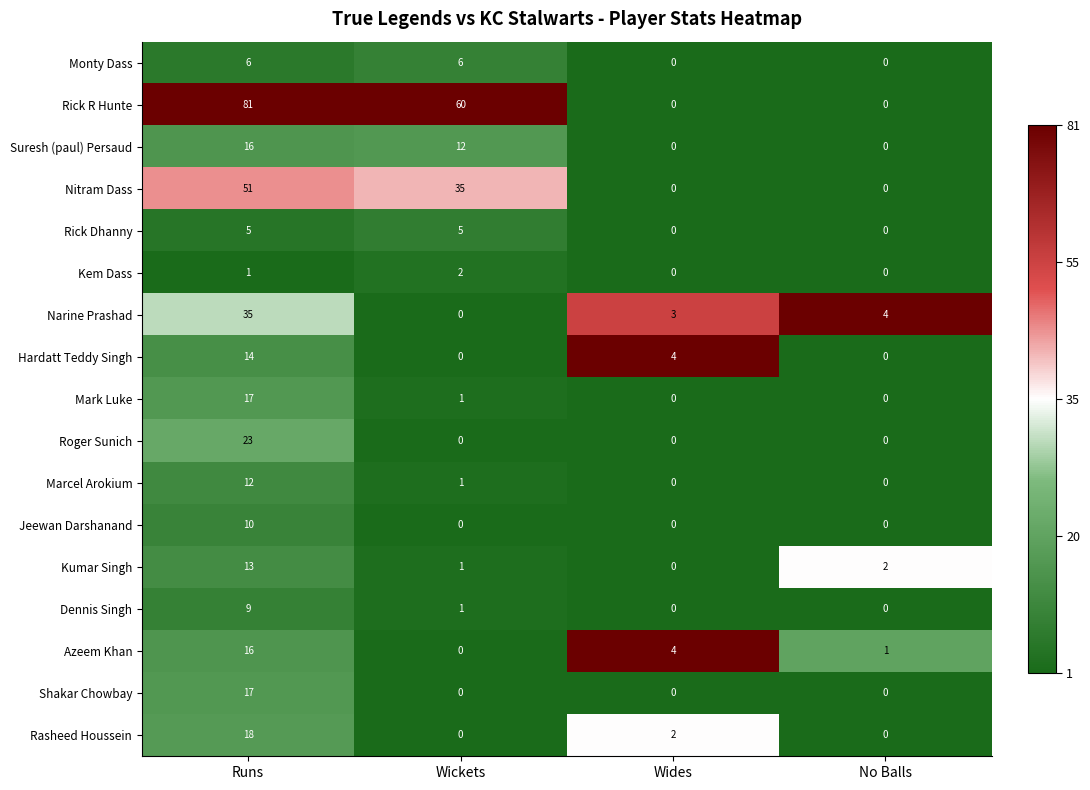

Is it true that Roger Sunich equals 12 at Runs?

False